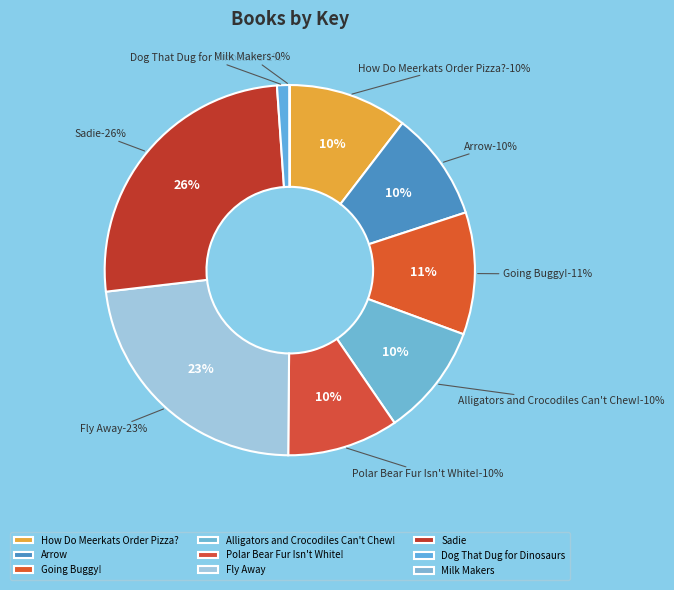

Does any single category account for the majority?

No